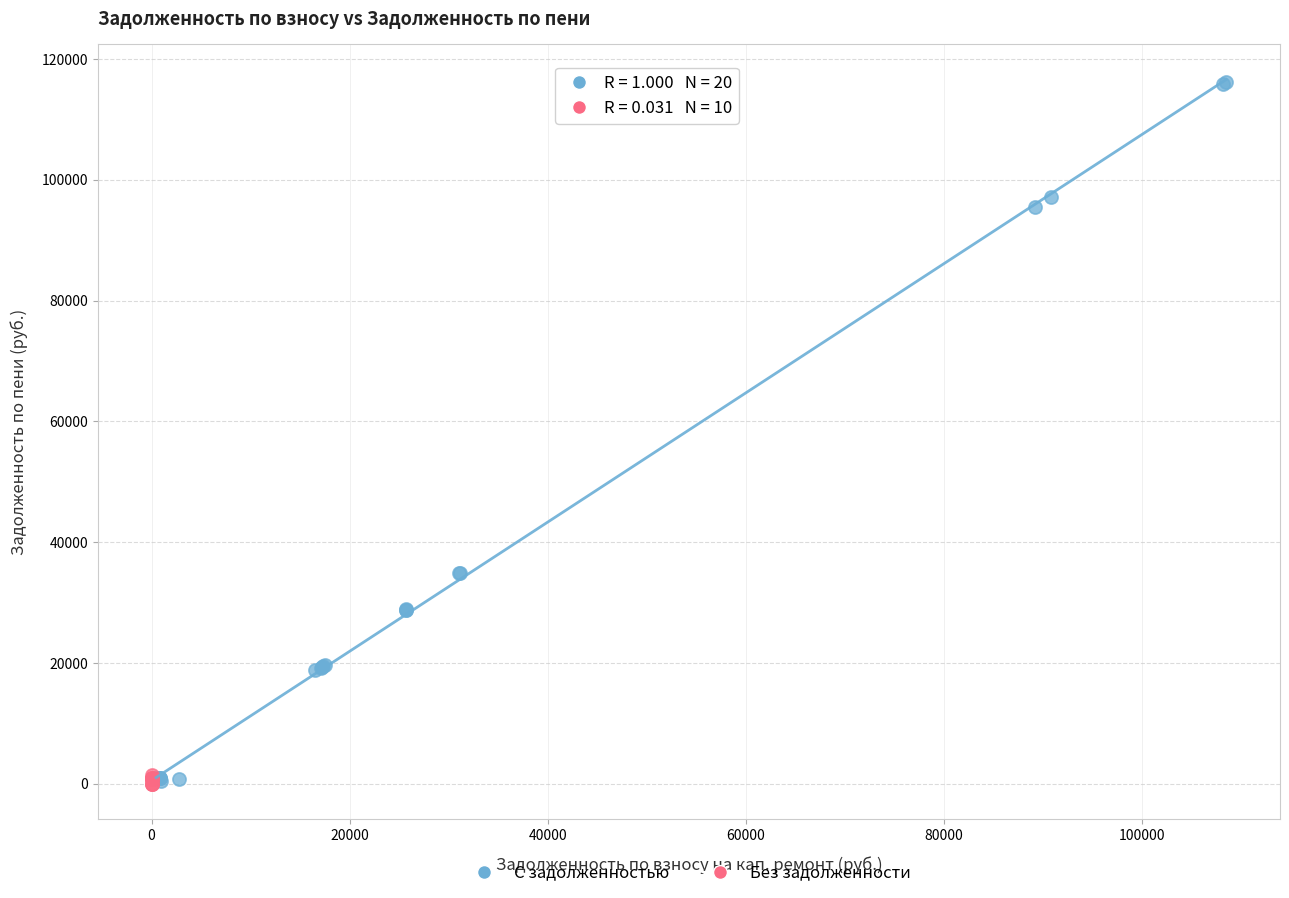

Which series contains the highest Y value?

С задолженностью